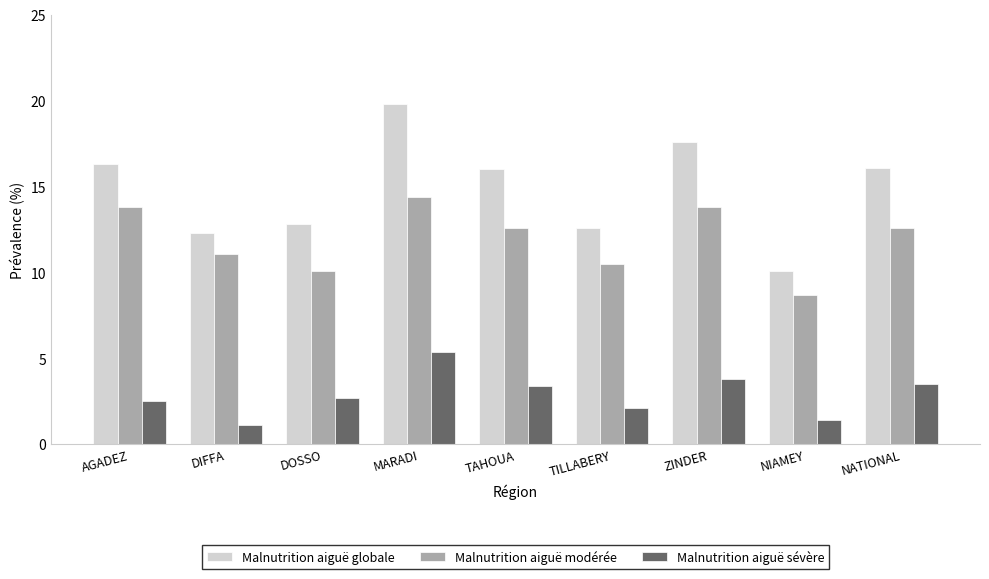

Rank the series by their average value, from lowest to highest.

Malnutrition aiguë sévère, Malnutrition aiguë modérée, Malnutrition aiguë globale